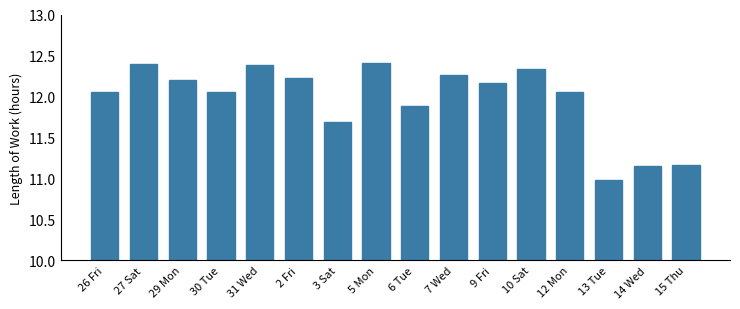

What is the ratio of the value at 27 Sat to the value at 15 Thu?

1.1